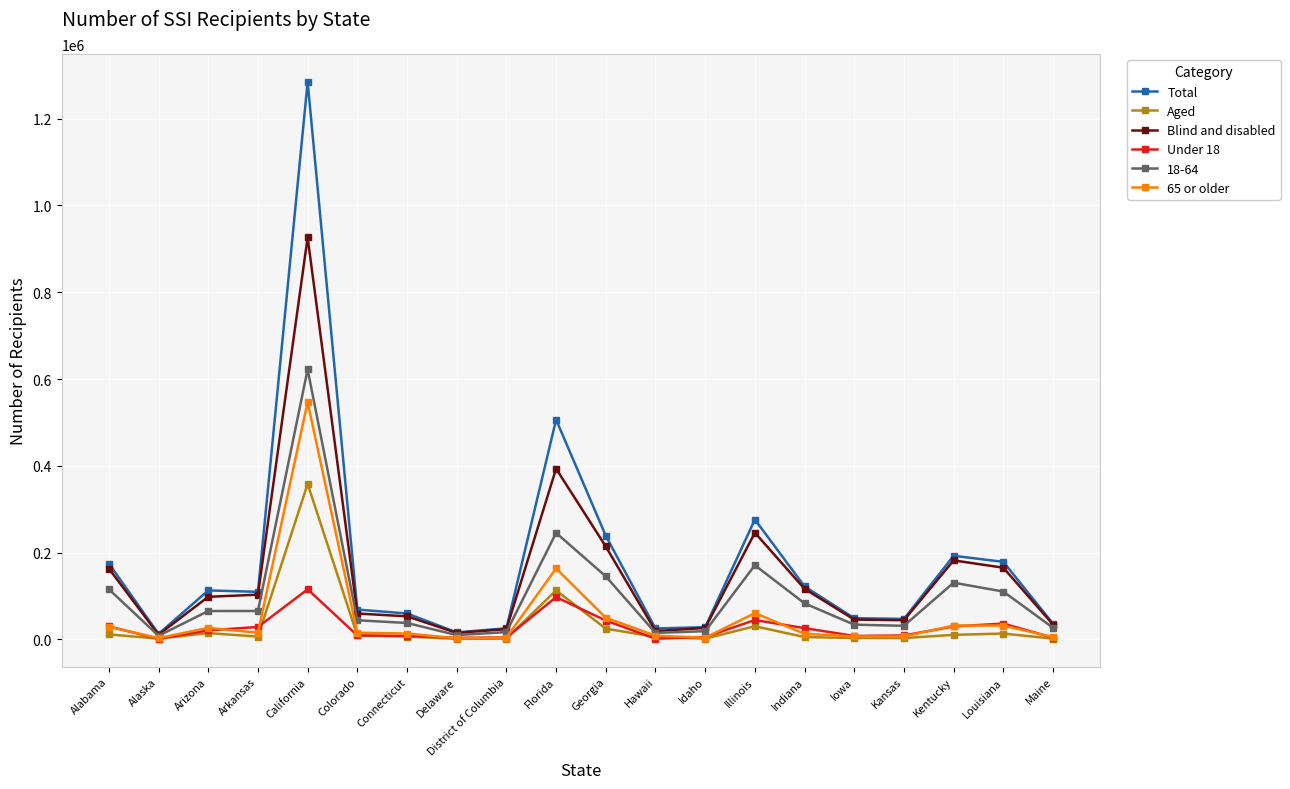

What is the label of the 14th point from the left?

Illinois